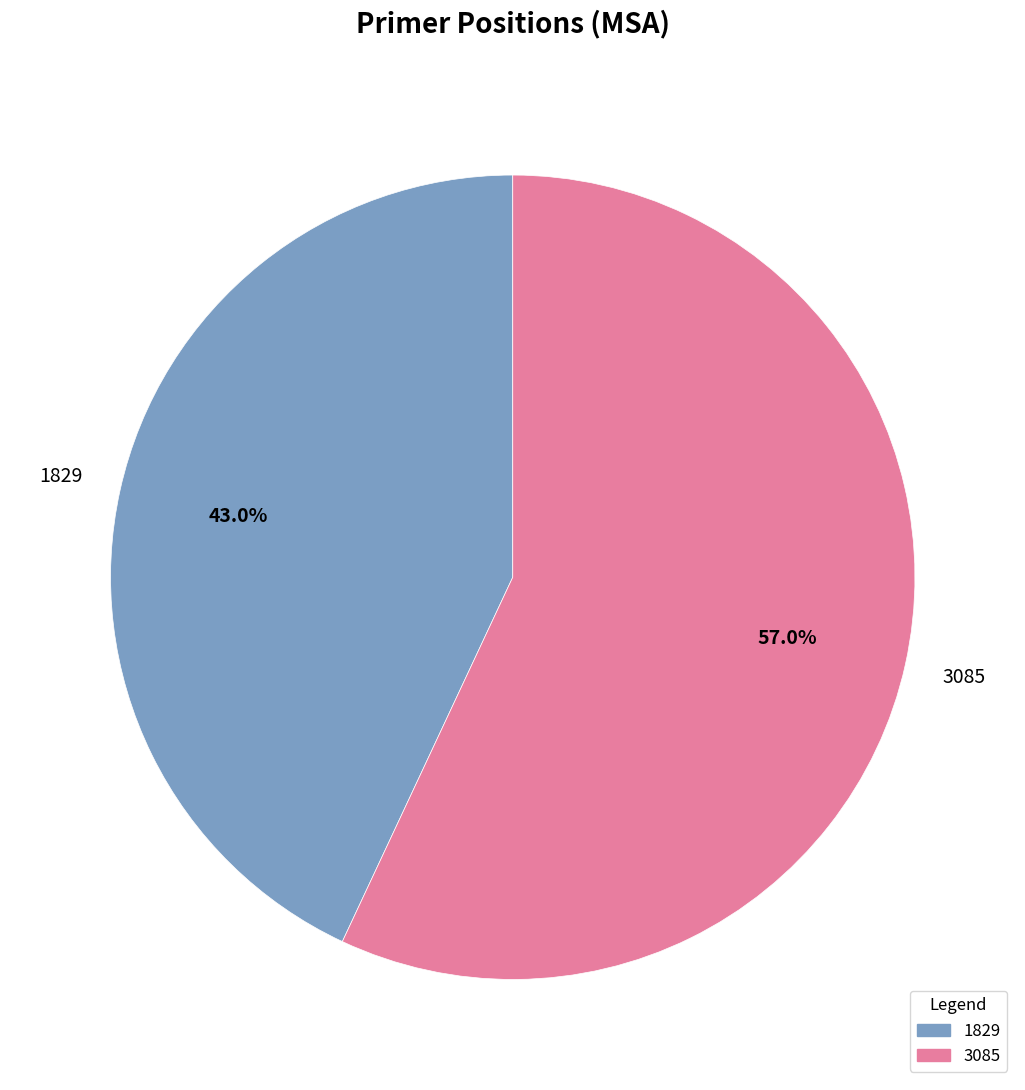

What percentage is NOT represented by 3085?

43.0%